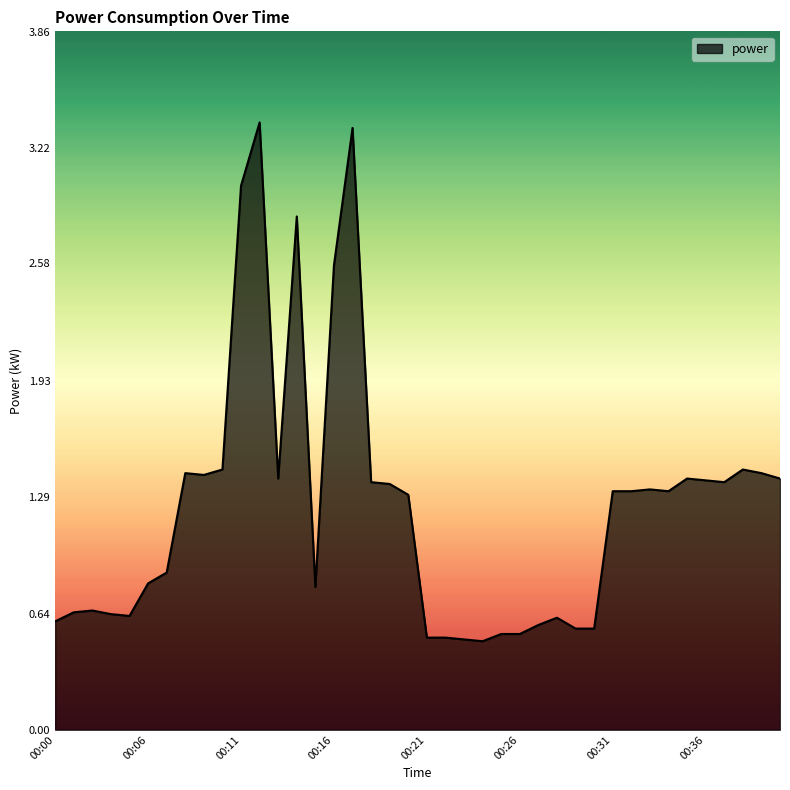

What is the minimum value shown in the chart?

0.5